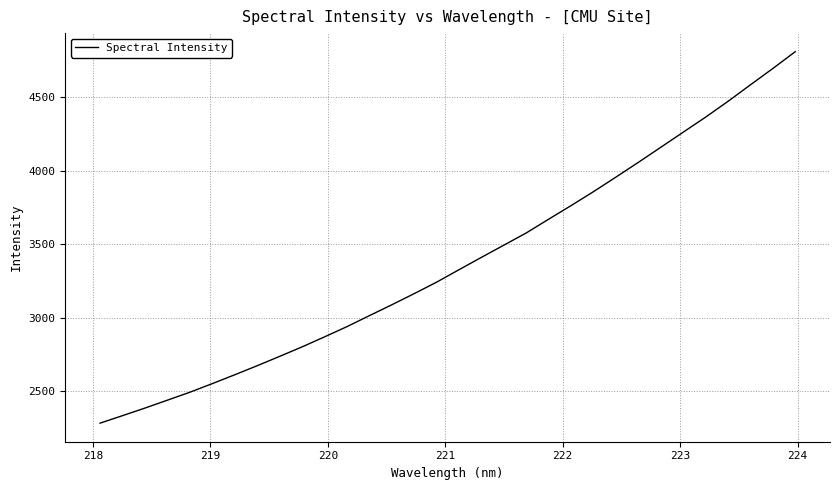

What is the minimum value shown in the chart?

2282.7